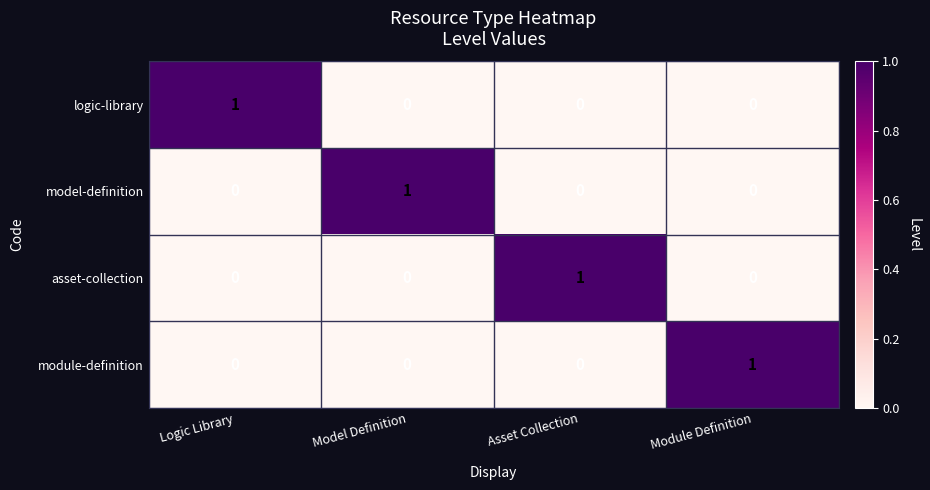

Reading left to right, extract all data points from this chart.

logic-library: 1	0	0	0
model-definition: 0	1	0	0
asset-collection: 0	0	1	0
module-definition: 0	0	0	1